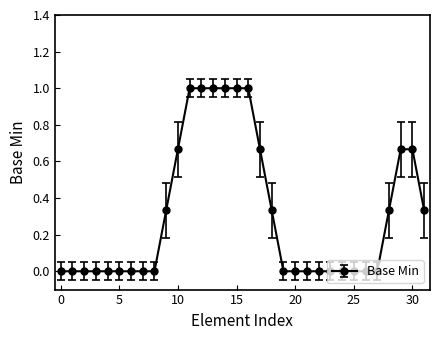

What is the difference between the second highest and second lowest values?

1.0